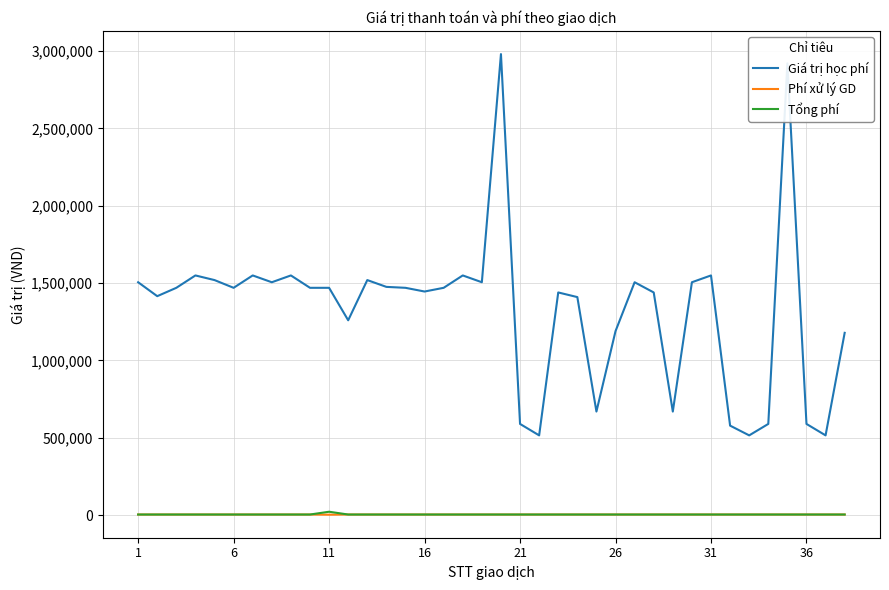

What is the minimum value for Giá trị học phí?

515000